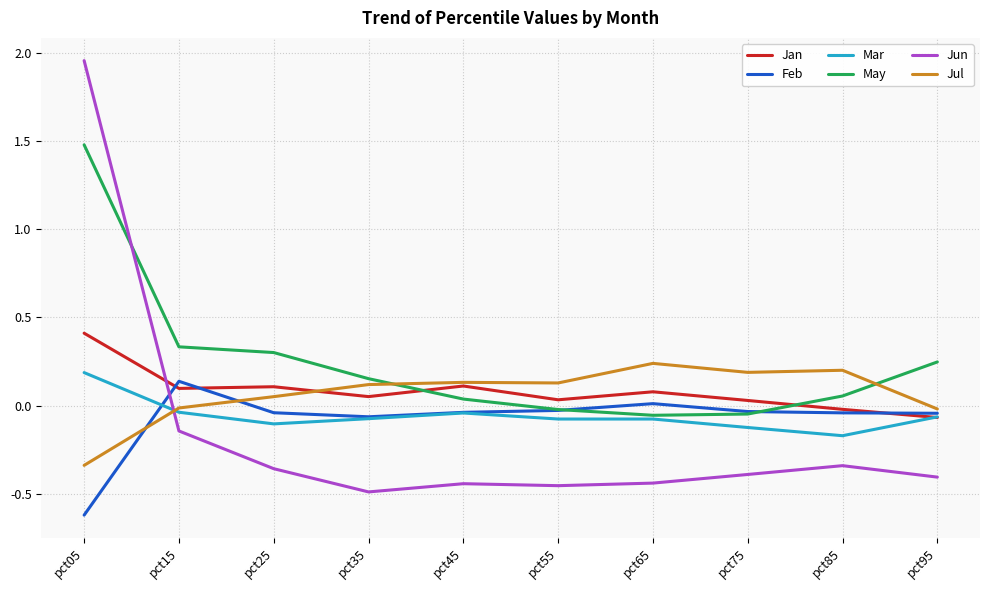

What is the minimum value shown in the chart?

-0.6